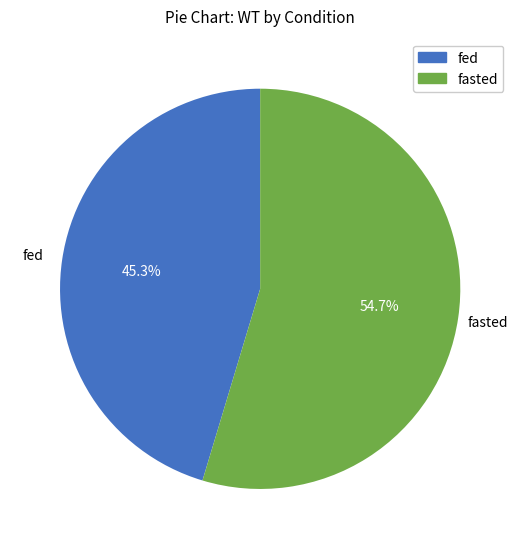

Does any single category account for the majority?

Yes